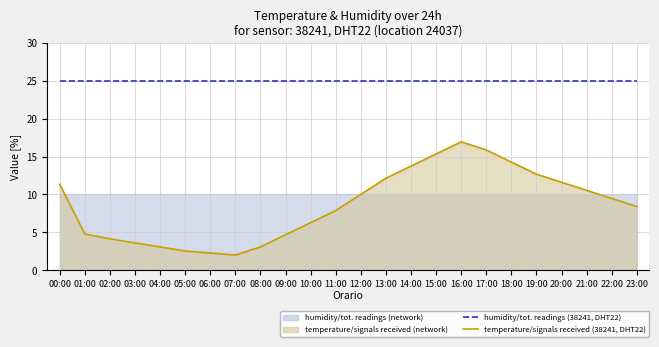

What is the minimum value for humidity/tot. readings (38241, DHT22)?

25.0